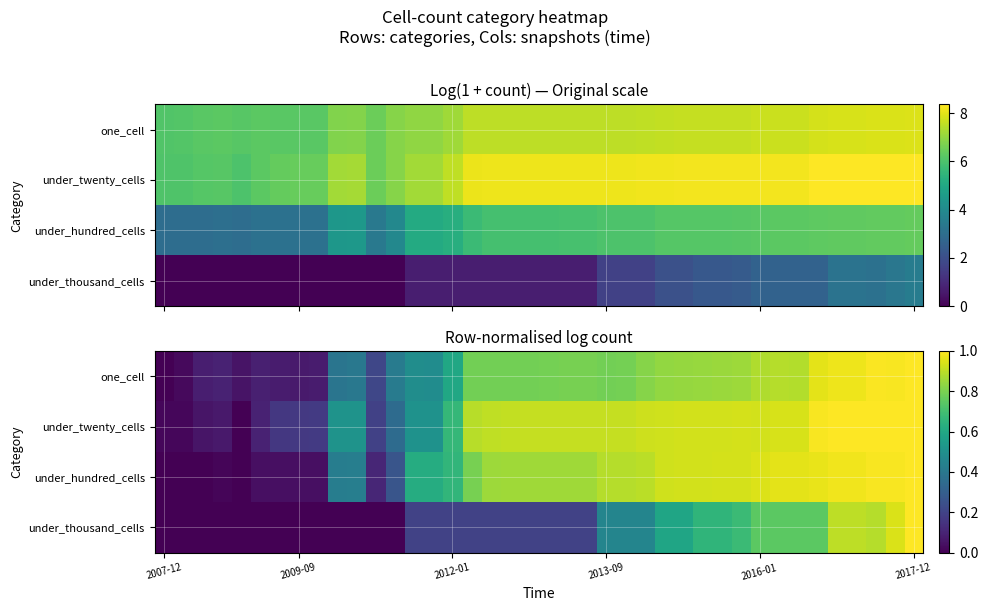

How many distinct data groups are displayed?

4